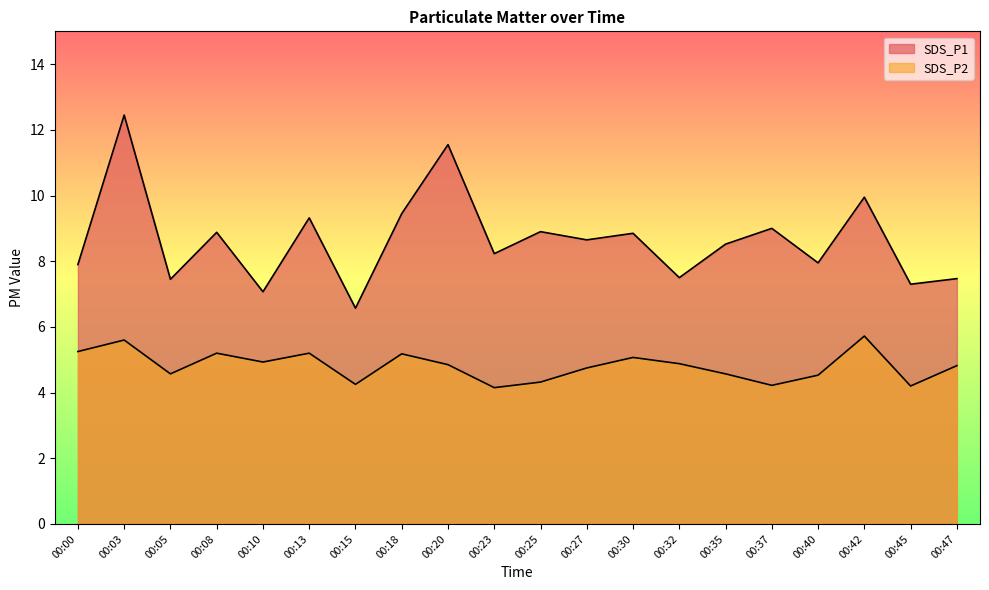

Rank the series by their average value, from lowest to highest.

SDS_P2, SDS_P1